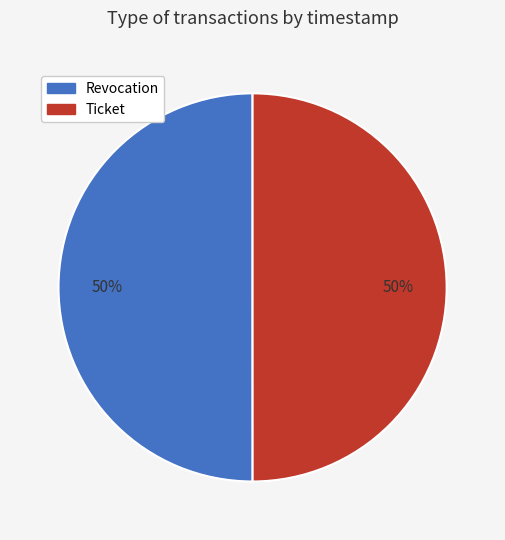

The Revocation slice represents 60% of the pie. True or false?

False